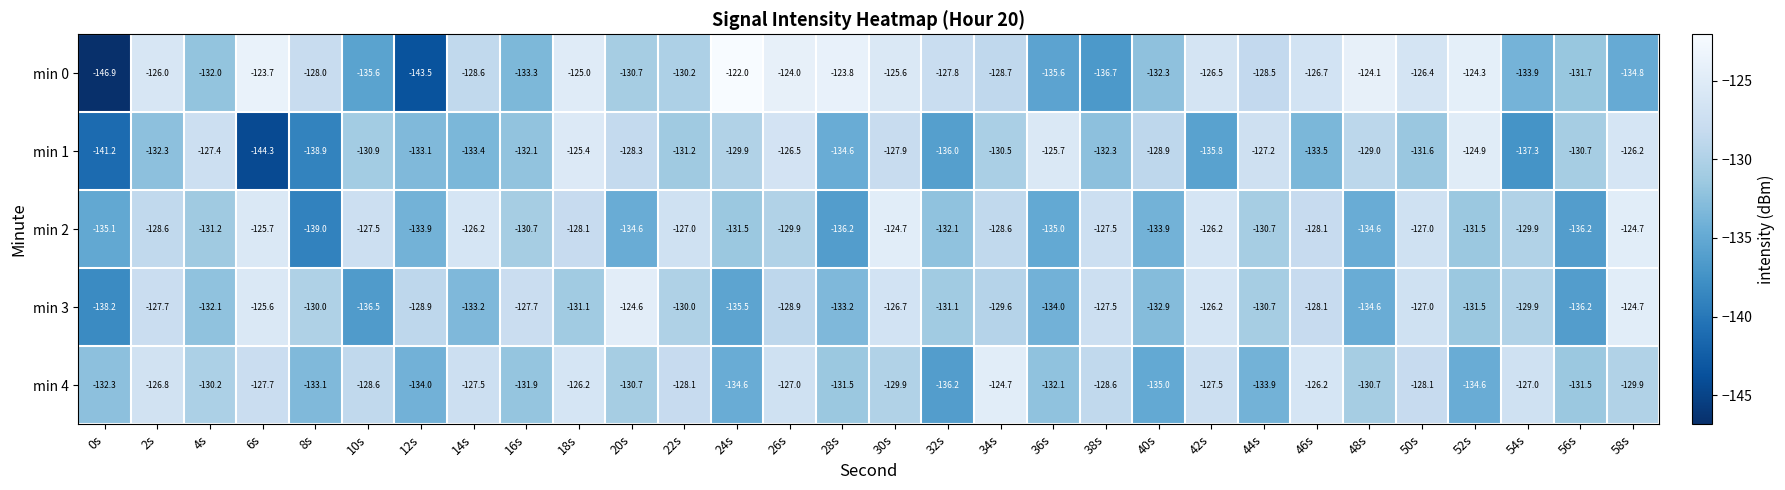

What is the sum of the min 2 values at 28s and 34s?

-264.8